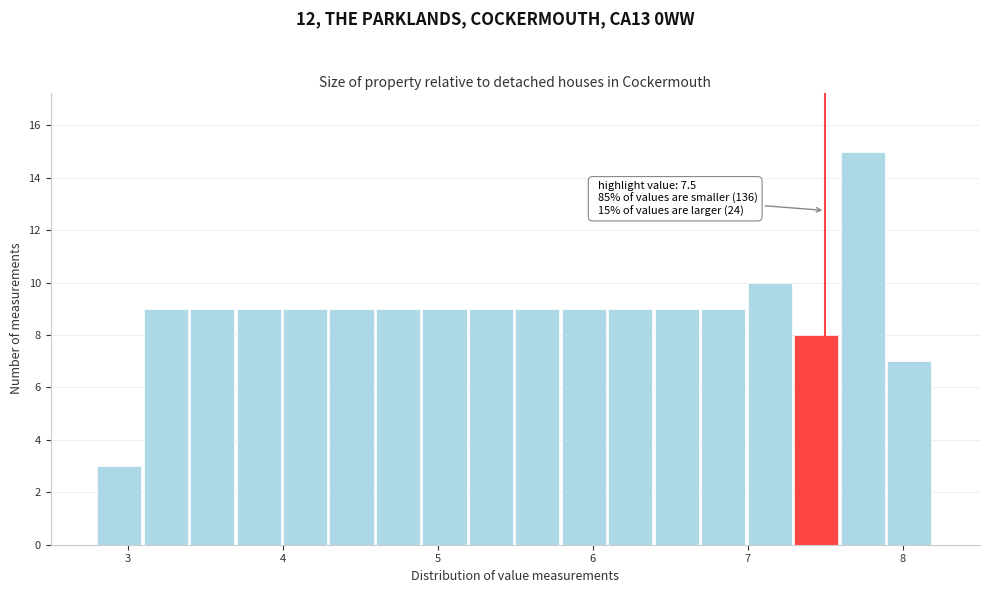

Around what value on the x-axis is the tallest bar? Give the approximate position of its centre, as read against the axis.

7.7